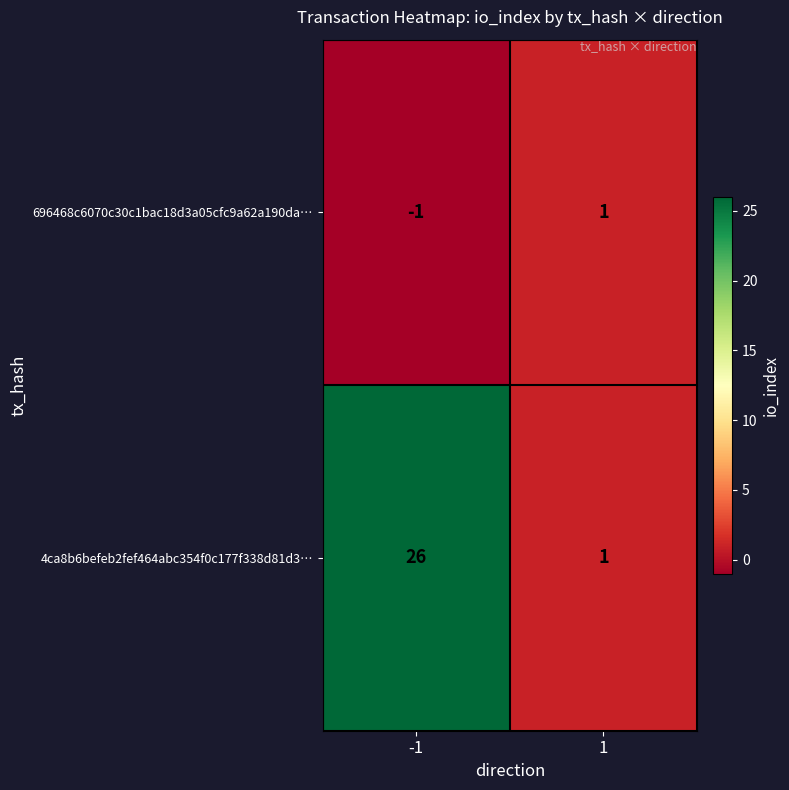

Reading left to right, list all the values displayed in this chart.

696468c6070c30c1bac18d3a05cfc9a62a190da…: -1=-1	1=1
4ca8b6befeb2fef464abc354f0c177f338d81d3…: -1=26	1=1